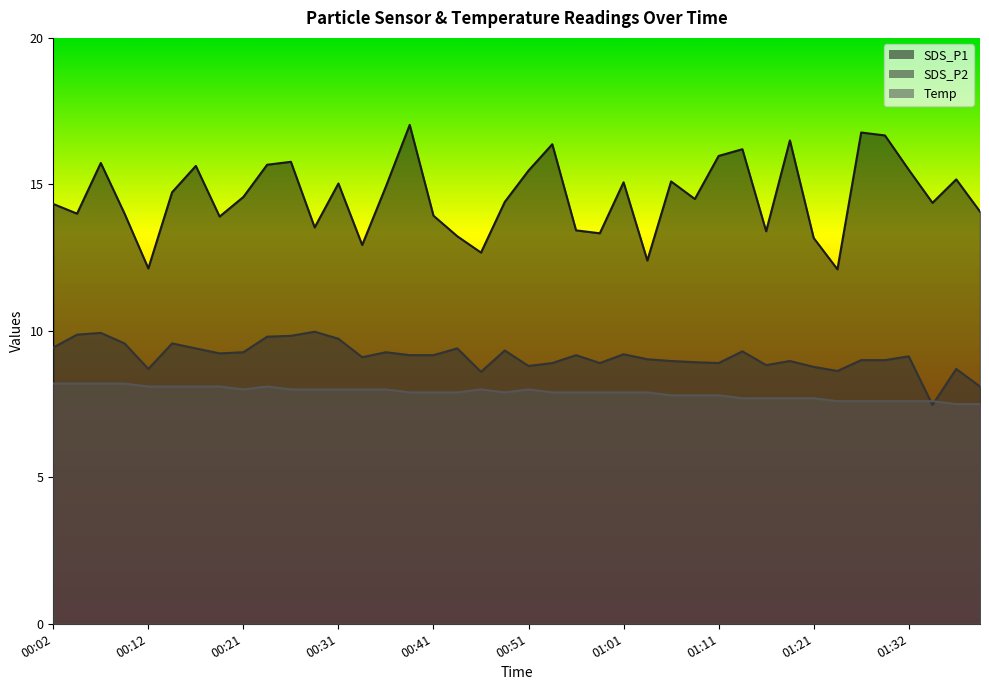

What position from the right is 00:14?

35